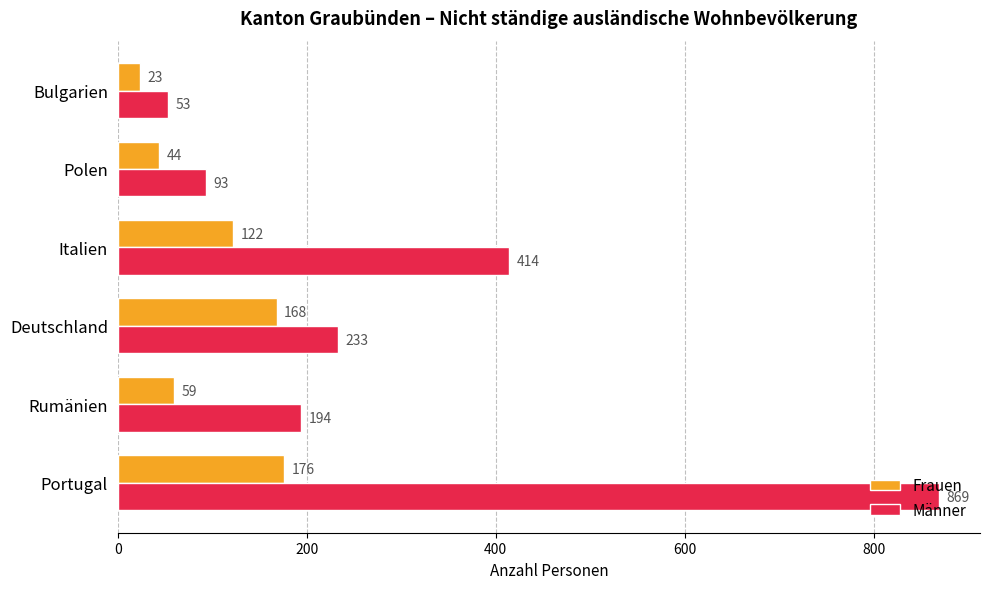

Which series changed the most between Portugal and Rumänien?

Männer